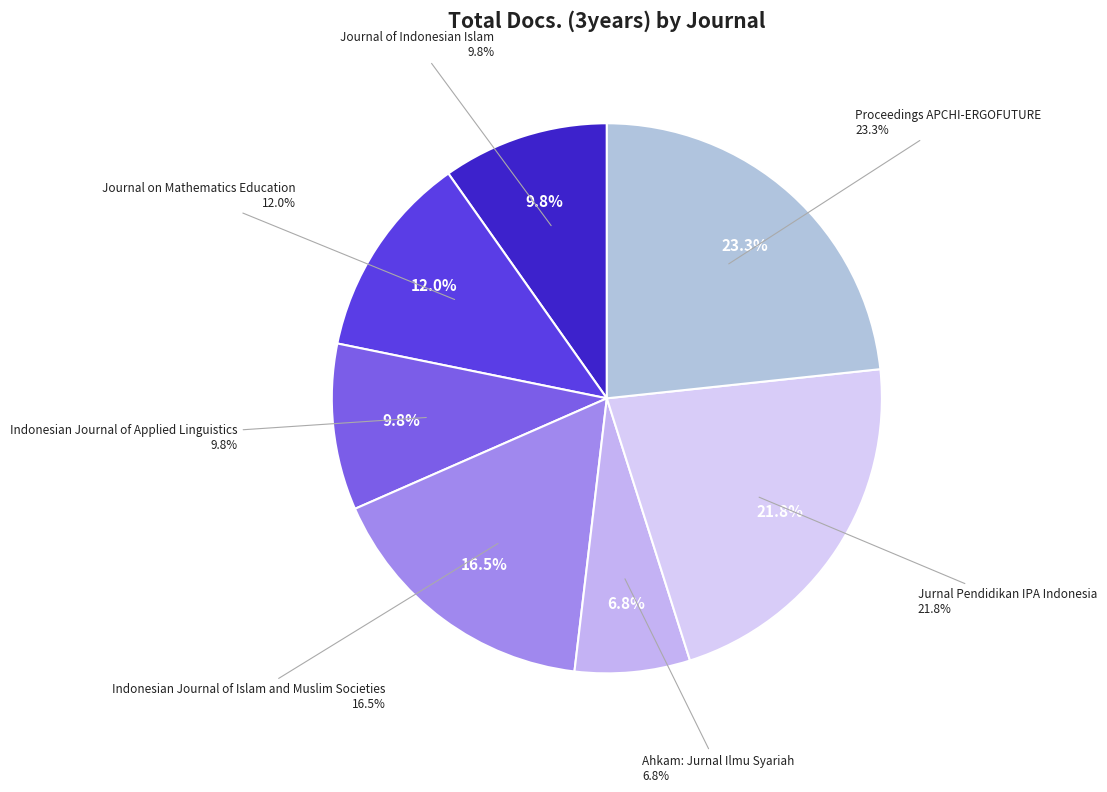

What is the largest slice in the pie chart?

Proceedings APCHI-ERGOFUTURE